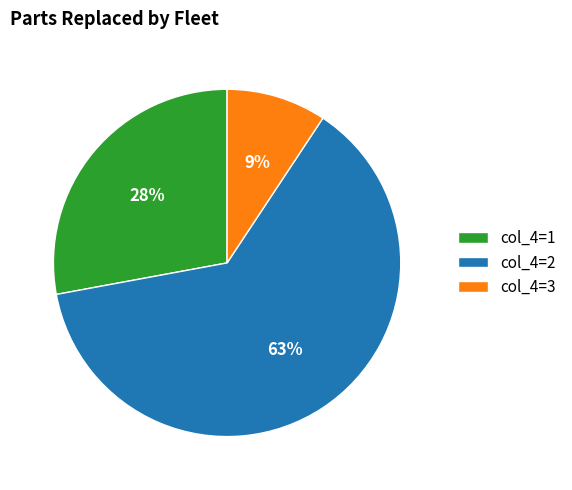

Do col_4=2 and col_4=3 together represent more than half of the pie?

Yes